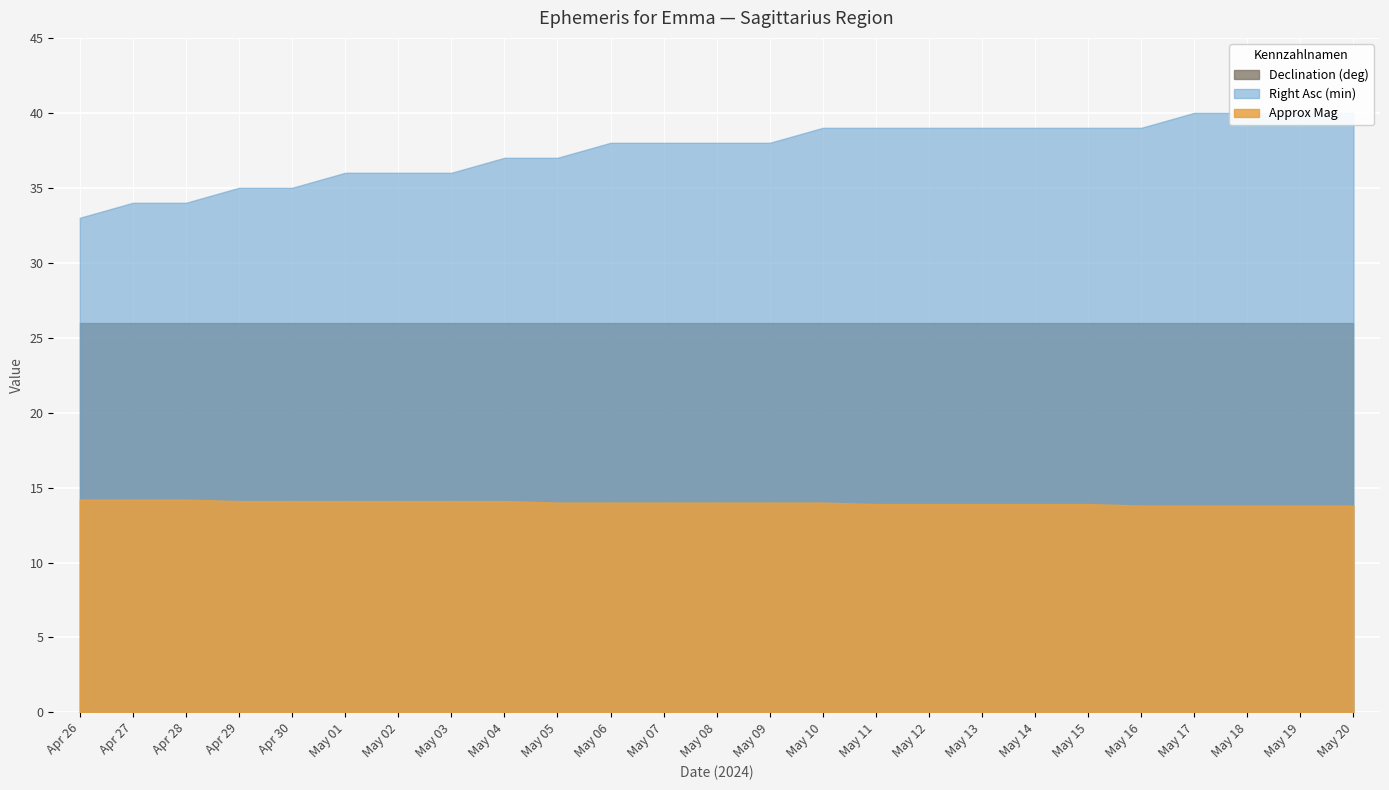

What is the lowest value of the Declination (deg) series?

26.0